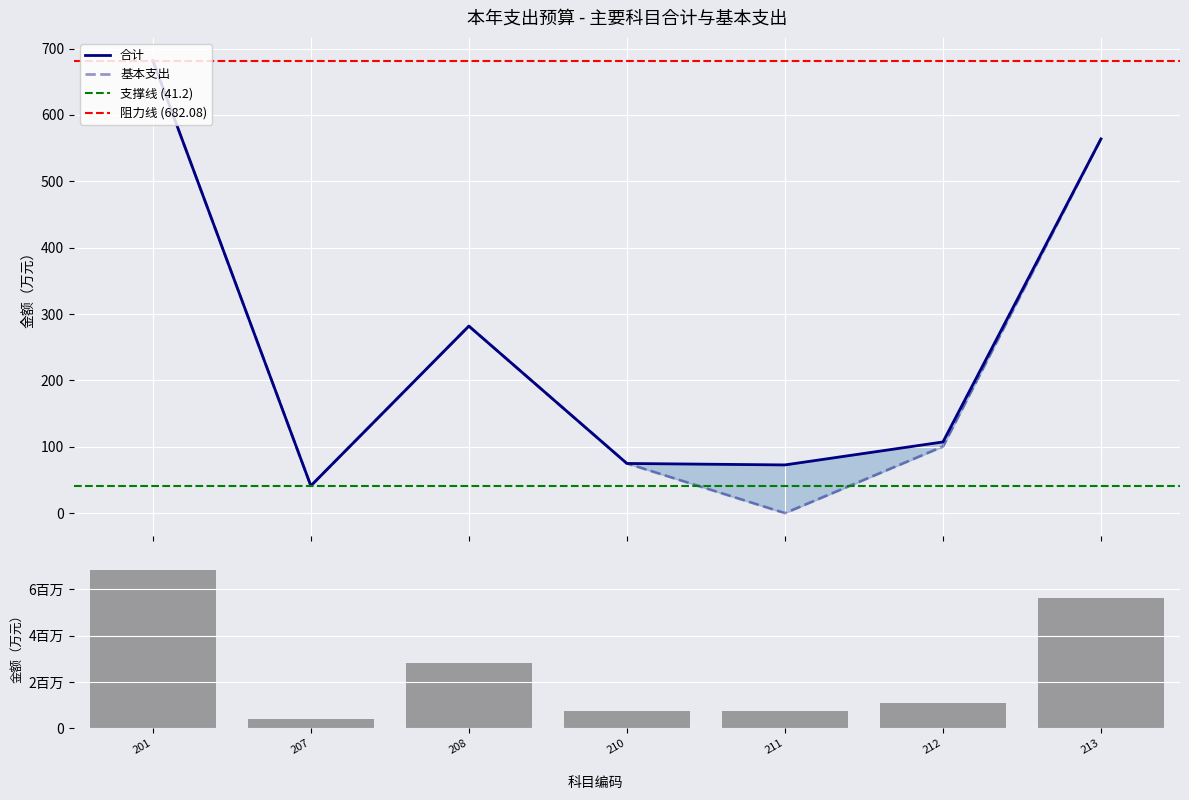

Is the value of 基本支出 at 213 greater than the value of 合计 at 212?

Yes